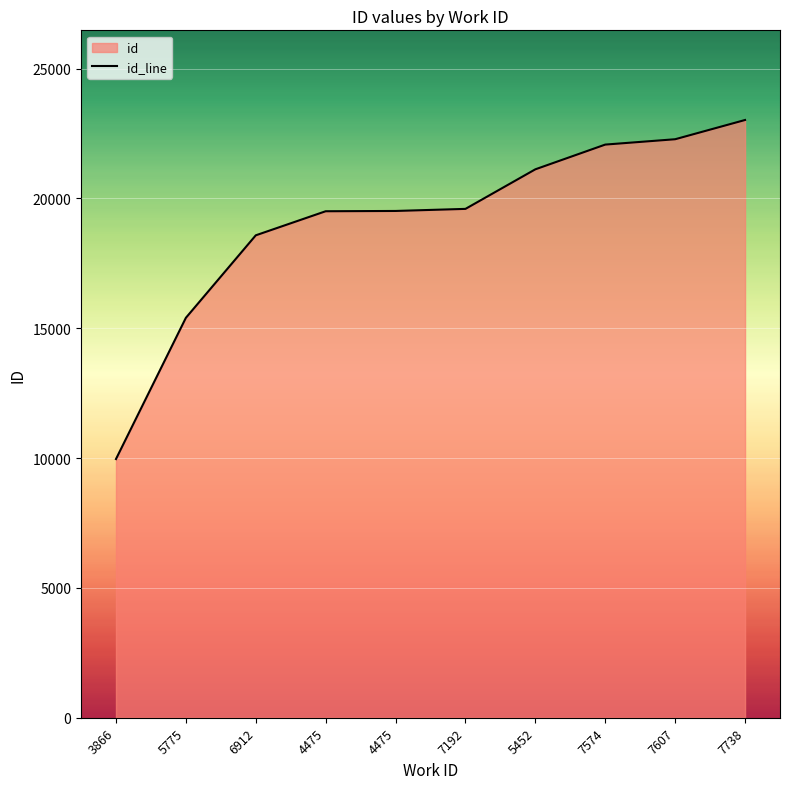

What is the change in value from 6912 to 4475?

+927